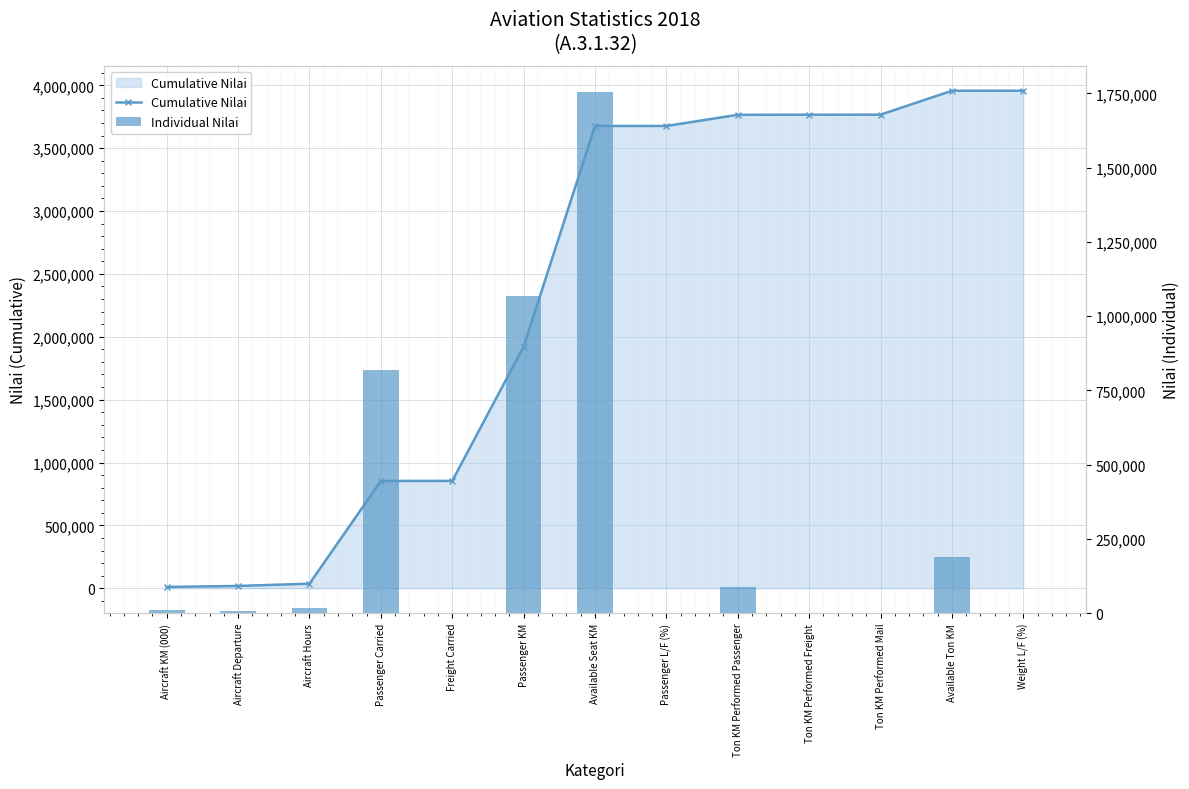

Which category has the lowest value across all series?

Weight L/F (%)